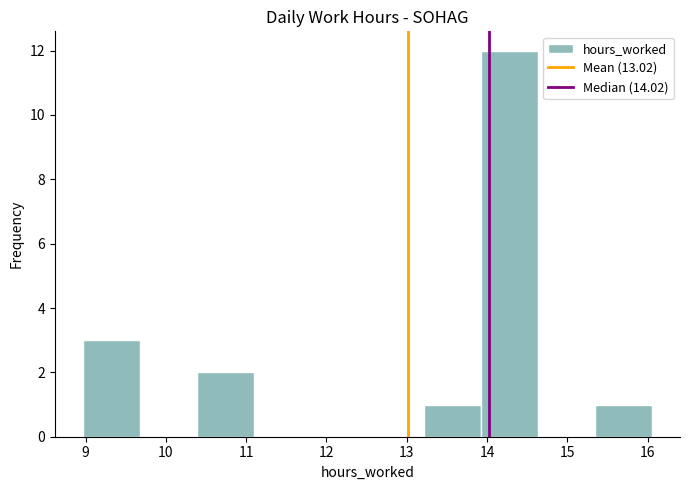

What is the height of the bar covering 15.3 to 16.1 on the x-axis? Neither the bar edges nor the heights are printed on the chart, so give them approximately, as read against the axes.

1